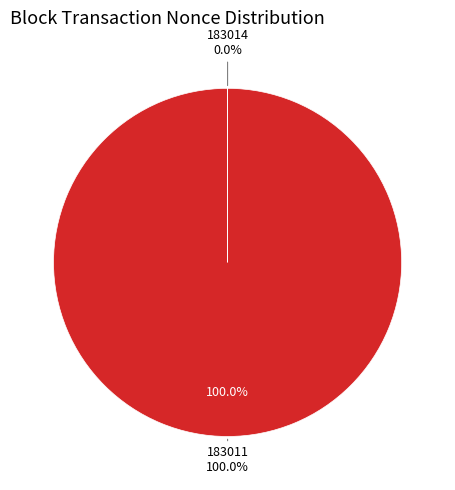

Rank the categories by value from highest to lowest.

183011, 183014